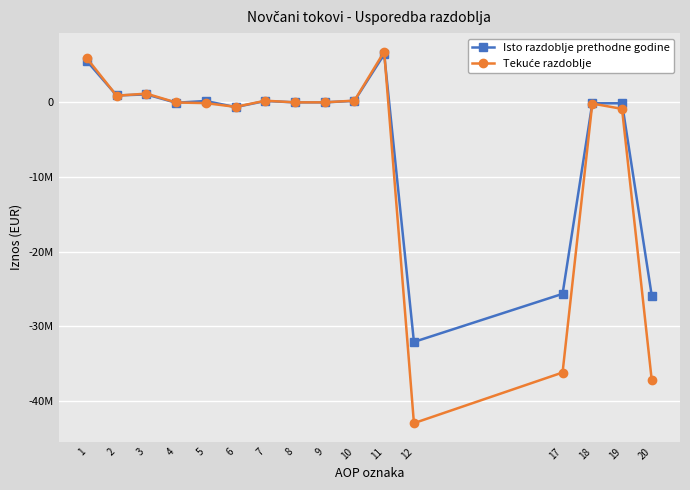

What is the value of the Tekuće razdoblje point at the 13th from the left?

-36165868